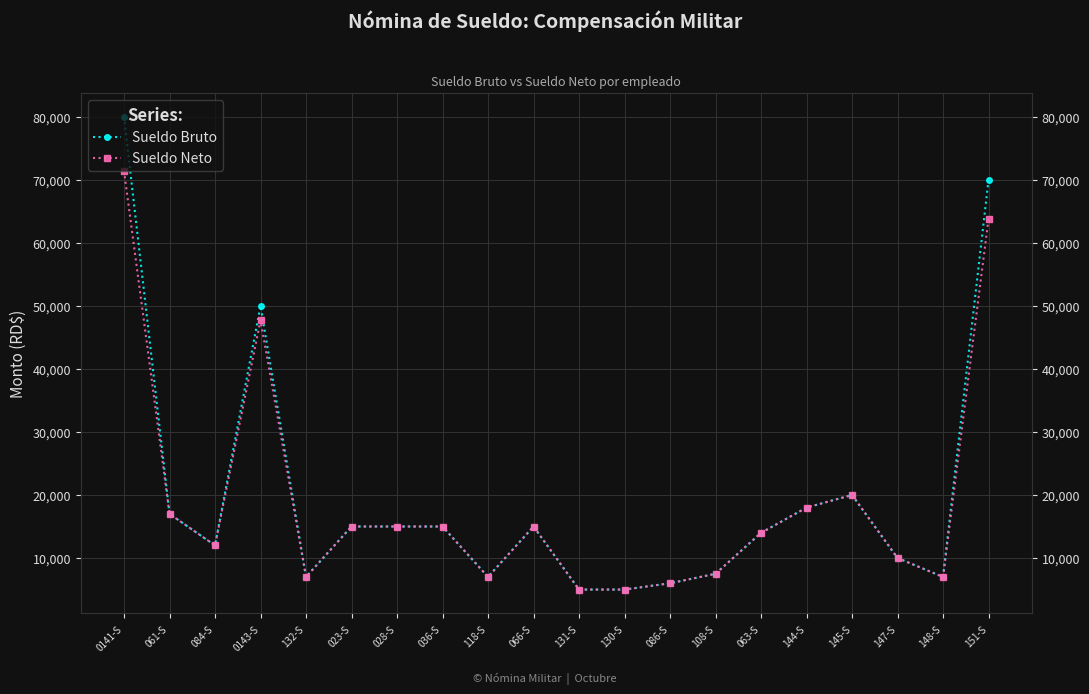

How many lines are shown in the chart?

2